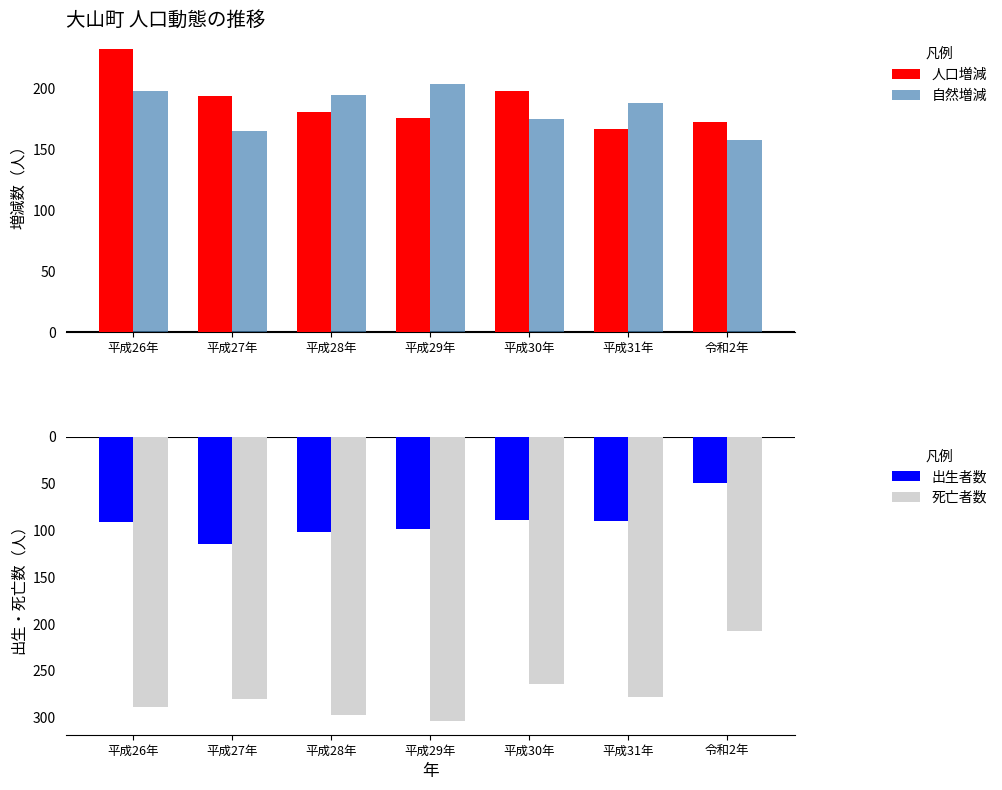

Is the value of 死亡者数 at 平成29年 greater than the value of 自然増減 at 平成27年?

No